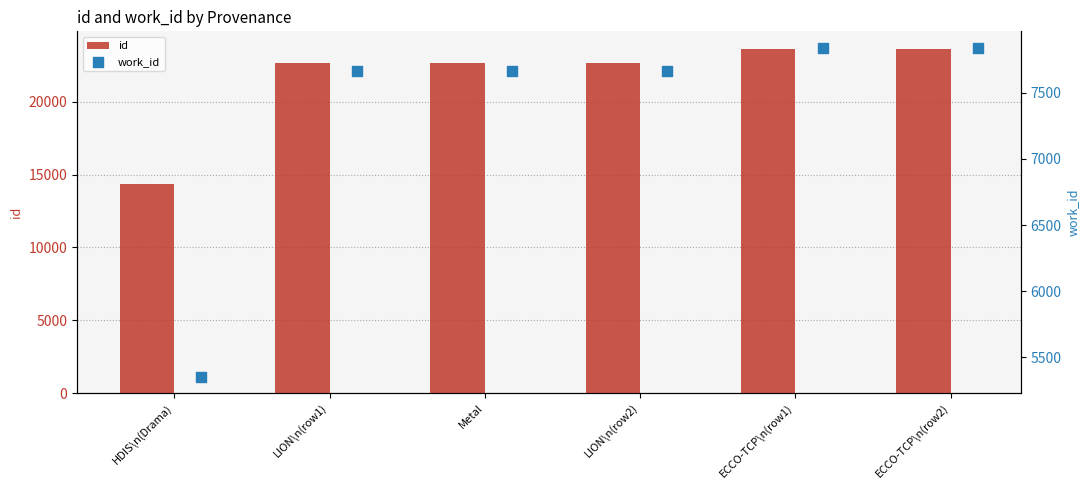

Which series reaches the minimum Y coordinate?

work_id